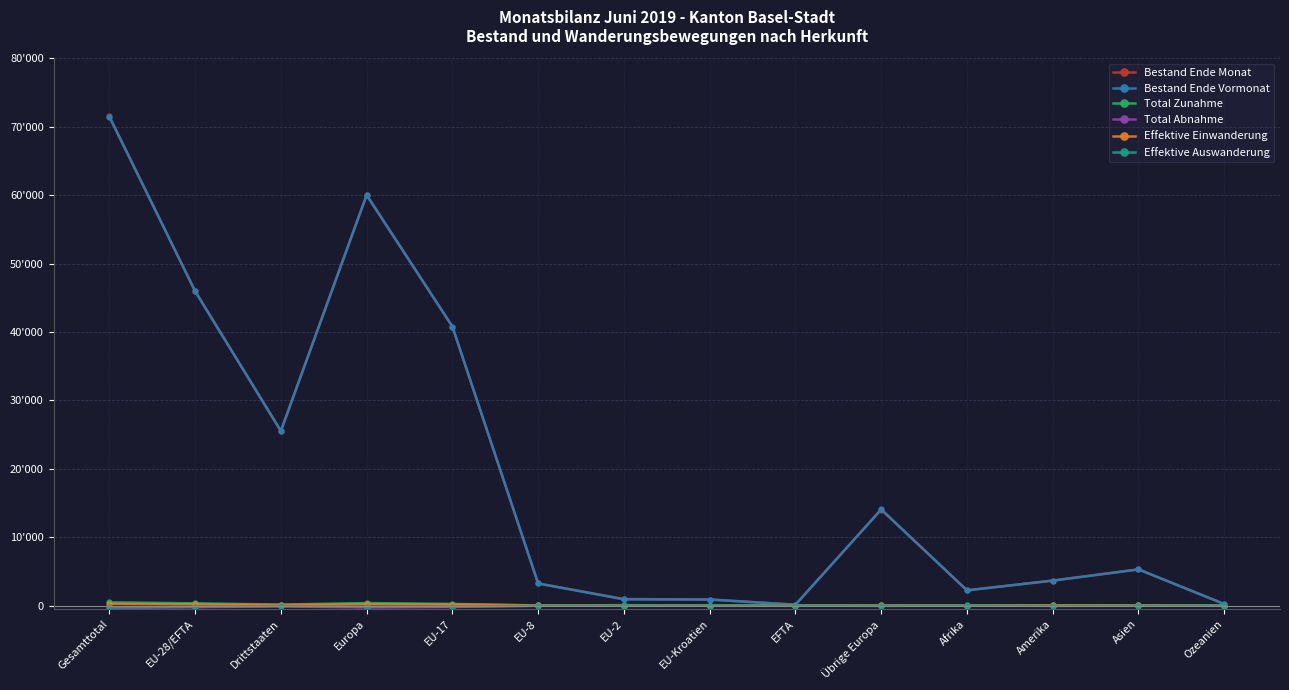

Is this an area chart (filled region under the line)?

No